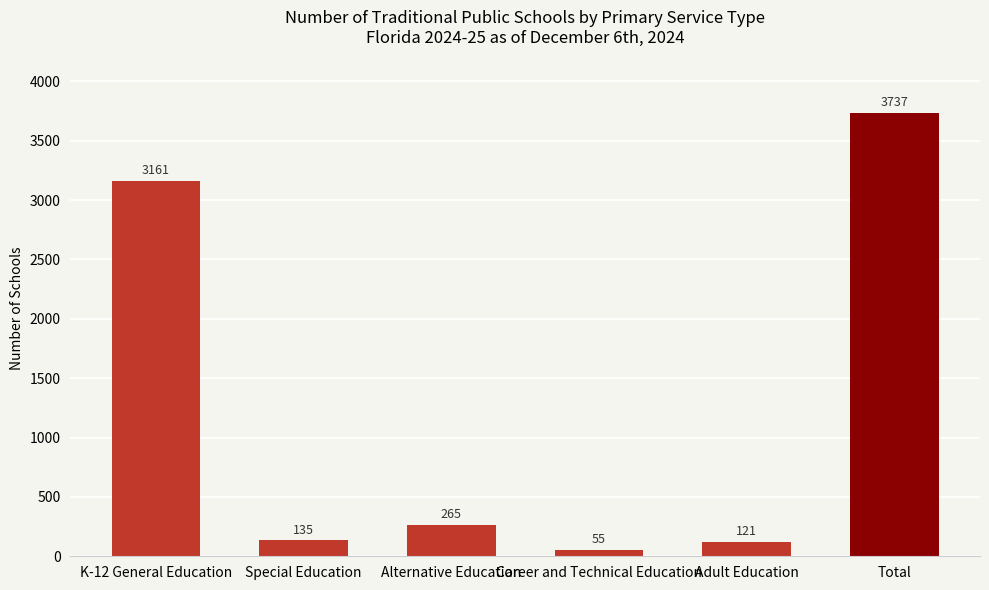

How many data points are less than 265?

3